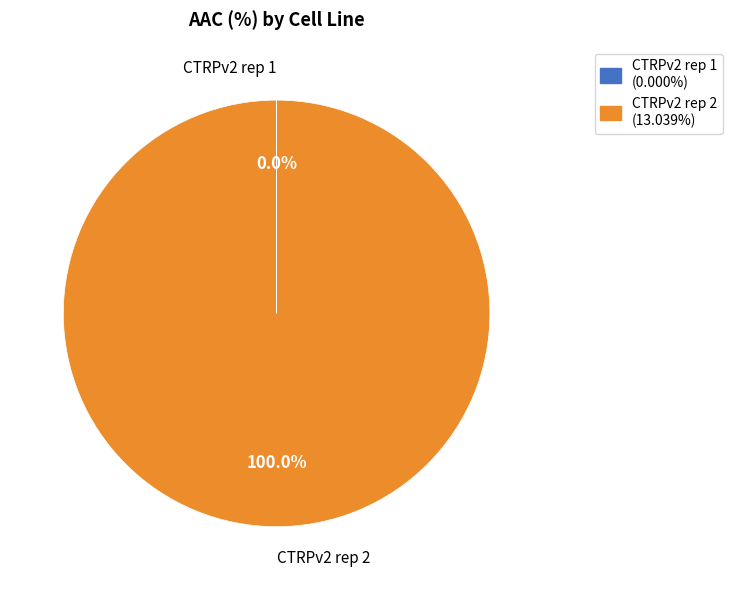

Does CTRPv2 rep 2 (13.039%) represent more than half of the total?

Yes